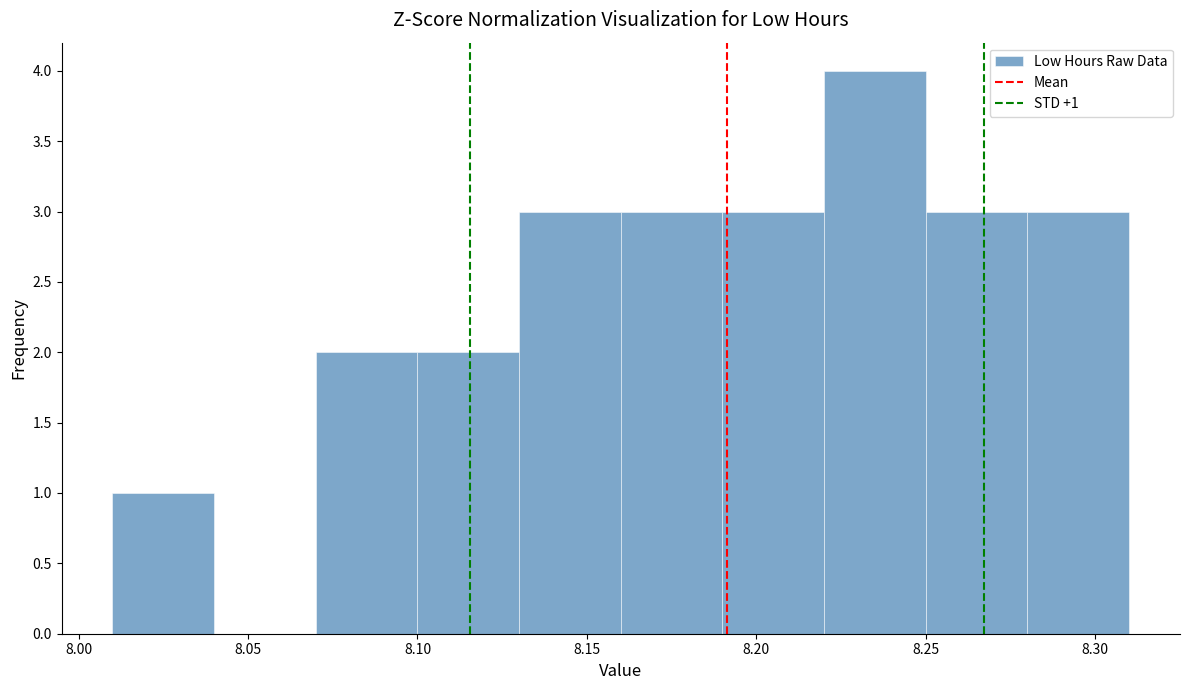

Over which range of the x-axis is the bar tallest?

8.22 to 8.25